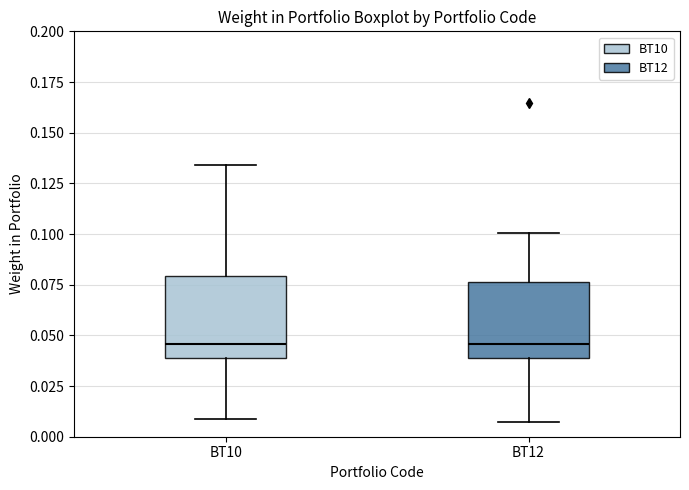

Reading left to right, read every box against the y-axis: the position of its median line, the range the box covers, and the ends of its whiskers. The values are not printed on the chart, so give them approximately, as read against the axis.

BT10: median 0.045, box 0.040 to 0.080, whiskers 0.010 to 0.135
BT12: median 0.045, box 0.040 to 0.075, whiskers 0.005 to 0.100